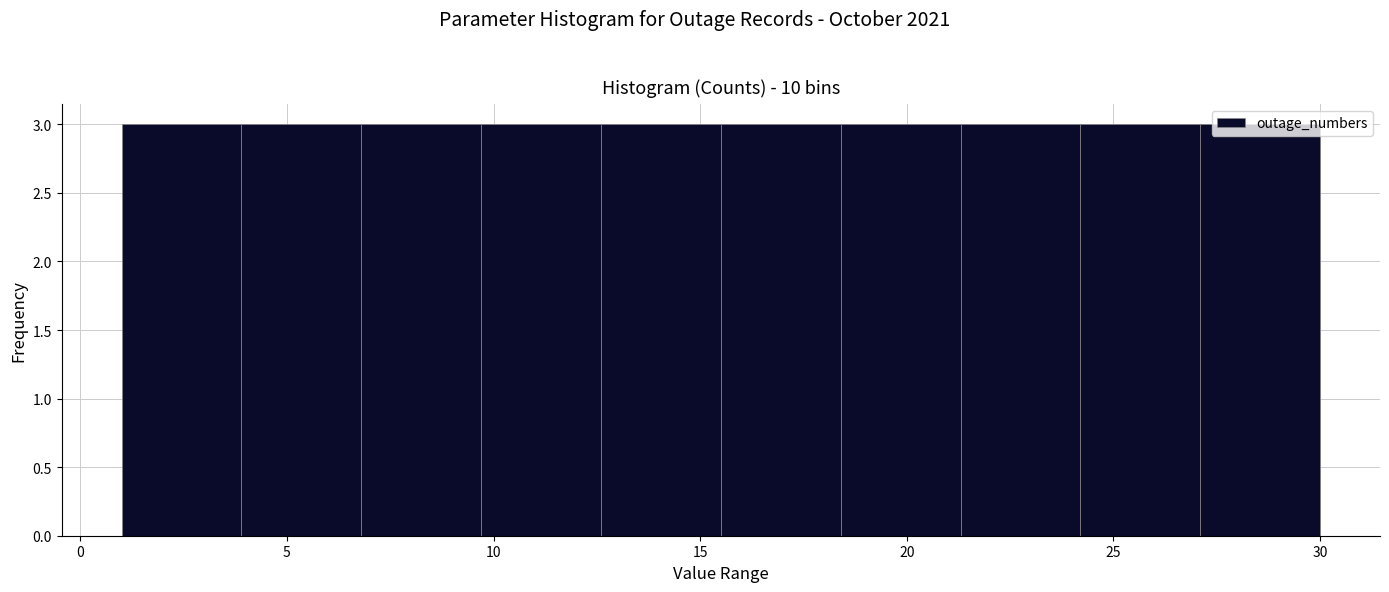

How tall is the bar that spans 1.0 to 3.9 on the x-axis? Neither the bar edges nor the heights are printed on the chart, so give them approximately, as read against the axes.

3